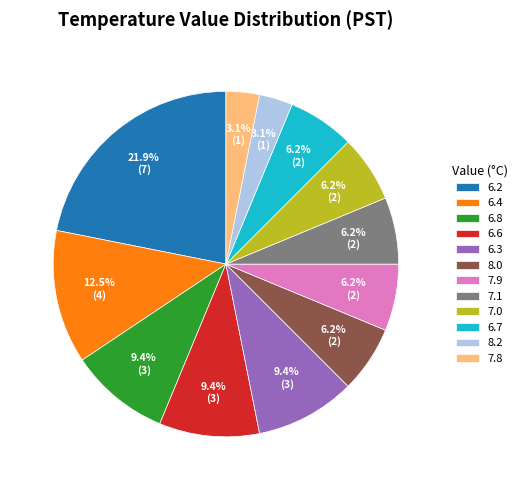

Is there any slice that represents more than half of the pie?

No